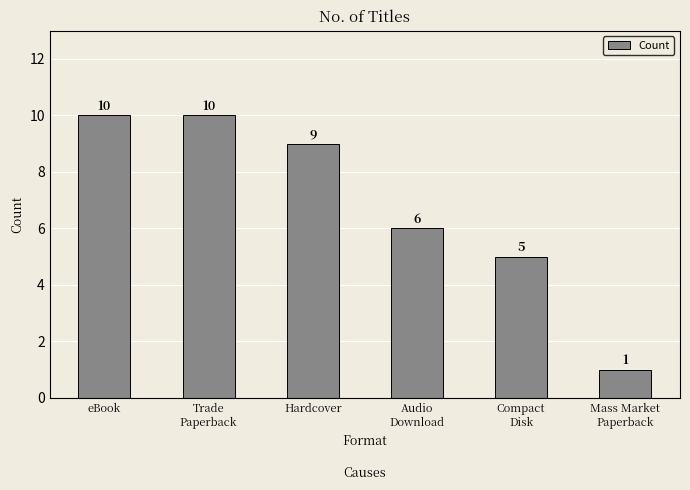

Between Audio
Download and Hardcover, which is larger?

Hardcover